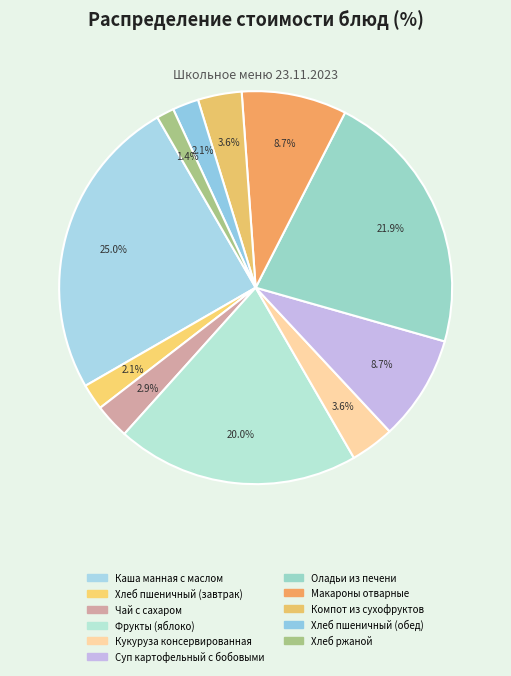

How many slices are in this pie chart?

11